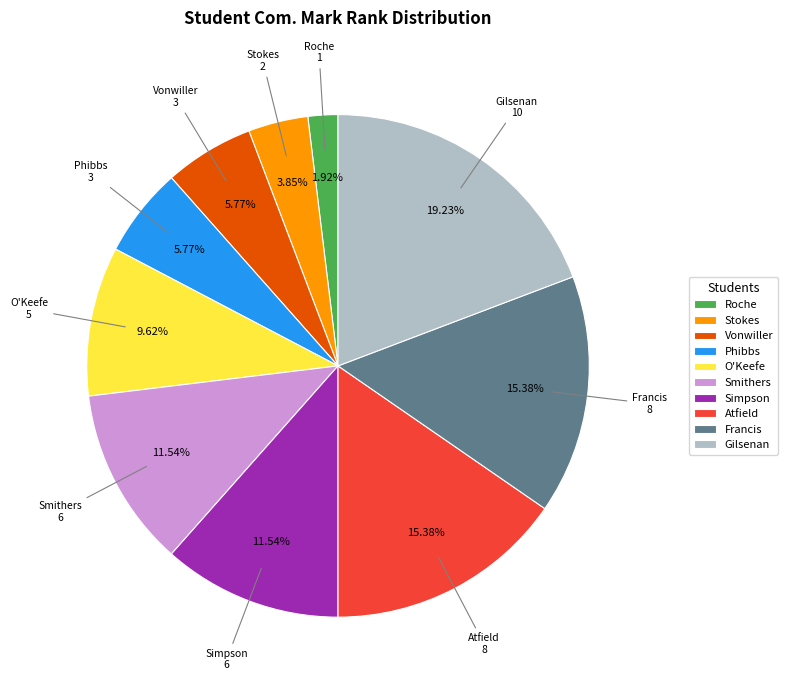

Is there any slice that represents more than half of the pie?

No